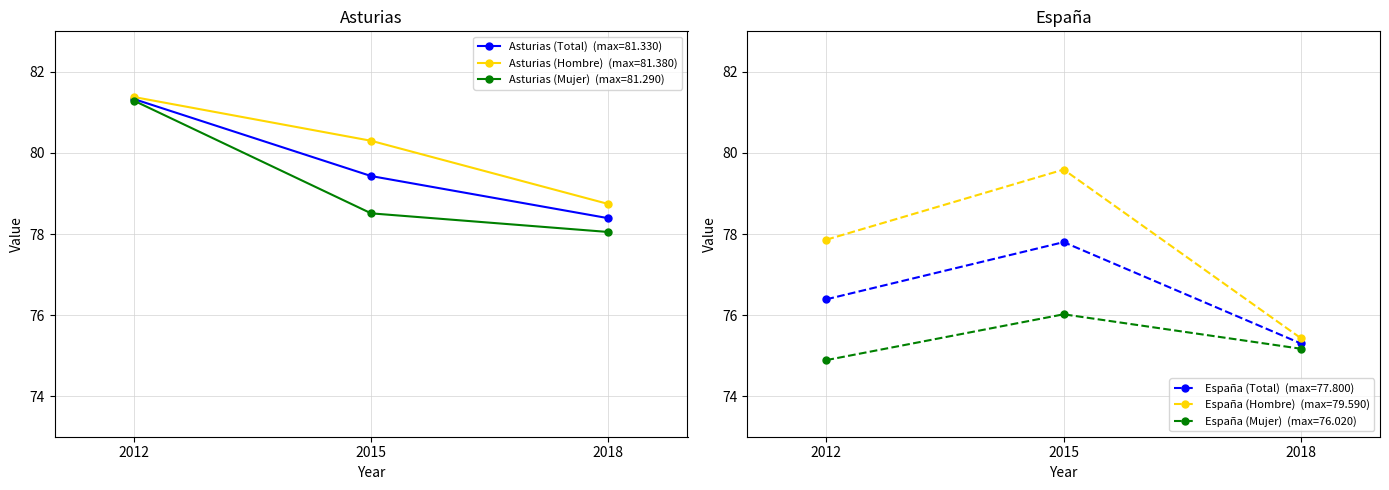

Count the number of categories in the chart.

3